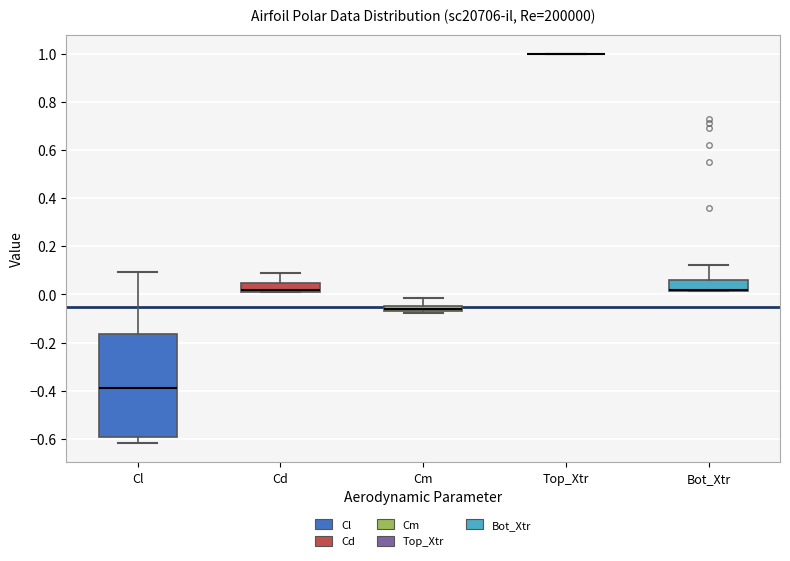

Which box is the tallest, from its lower edge to its upper edge?

Cl